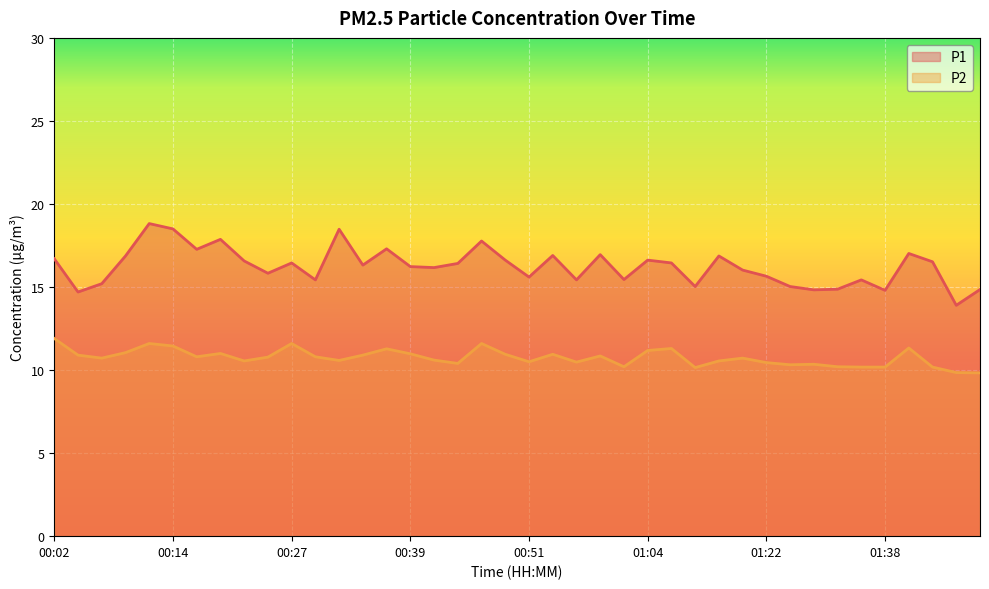

What is the difference between the maximum and minimum values in the P1 series?

4.9